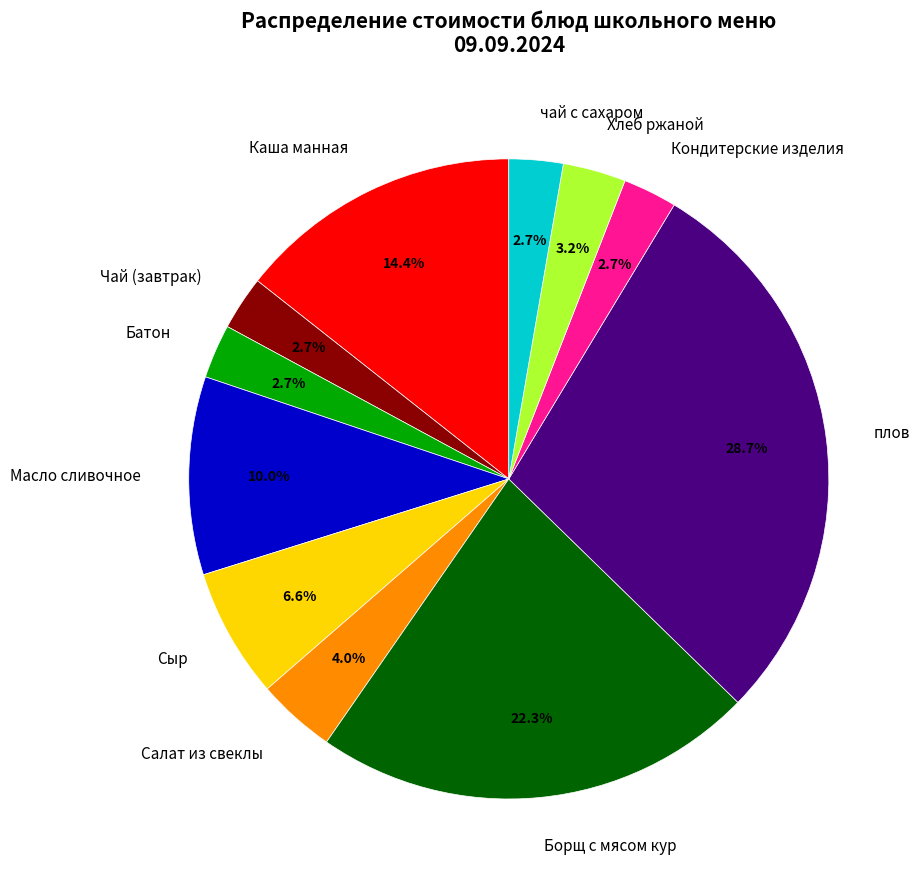

To the nearest percent, what is the difference between the Сыр and Каша манная slice percentages?

8%